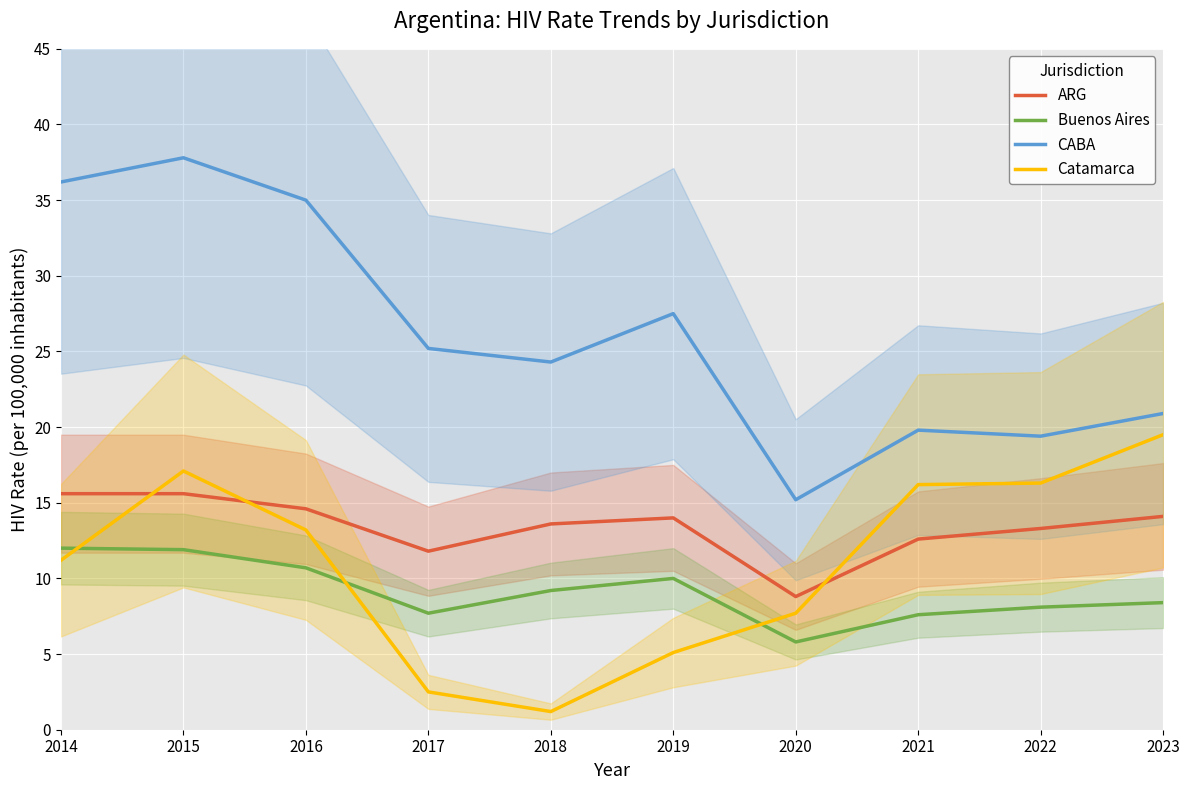

Where is CABA nearest to the value 26?

2017